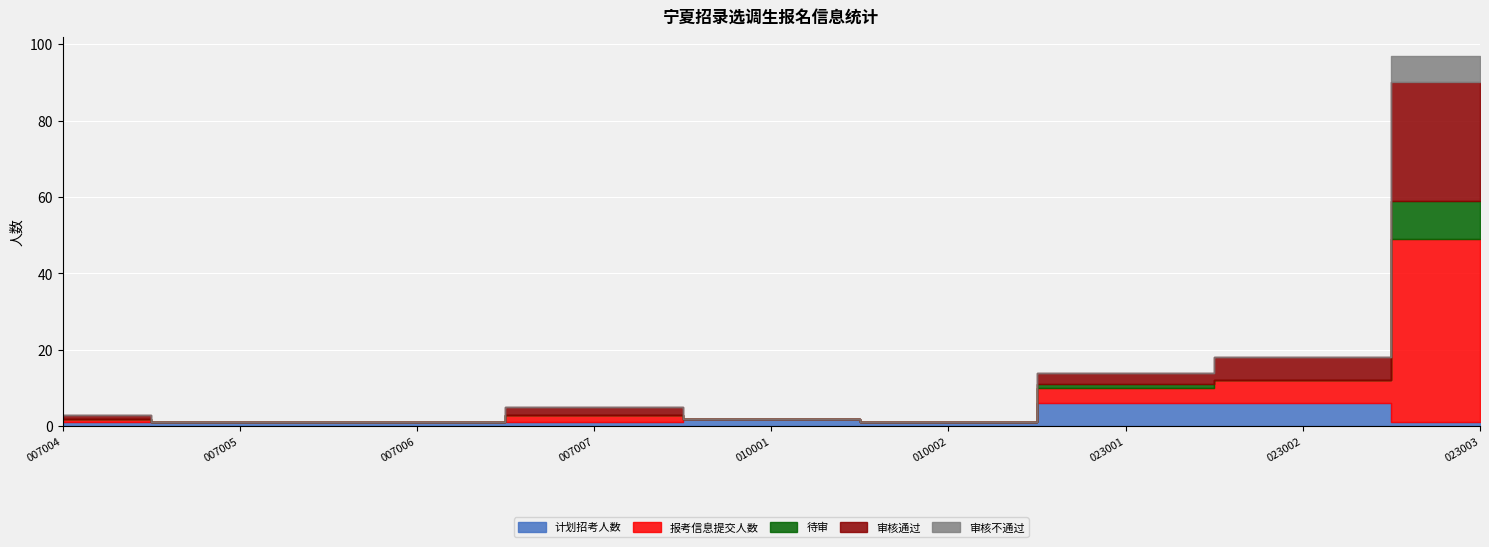

Which series has the widest spread of values?

报考信息提交人数